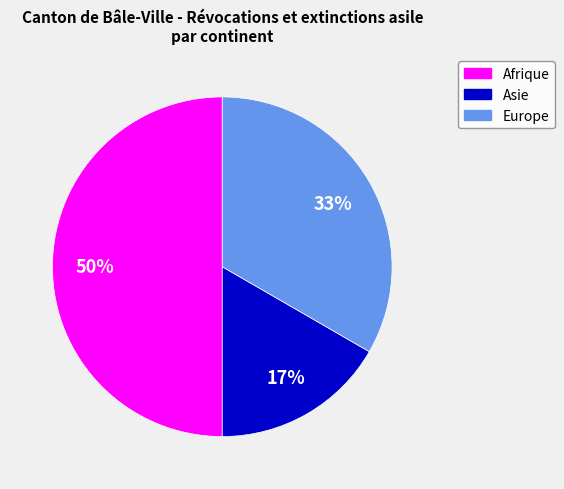

Between Afrique and Asie, which is larger?

Afrique